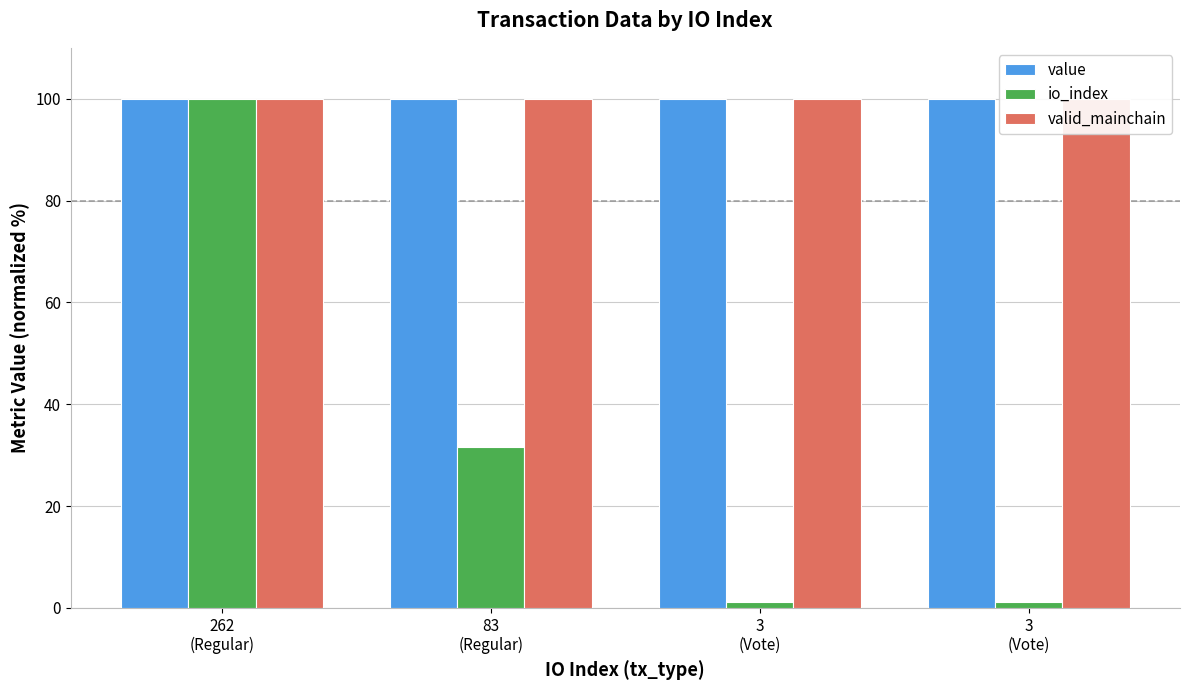

What is the spread (max minus min) of values at 3
(Vote)?

98.9